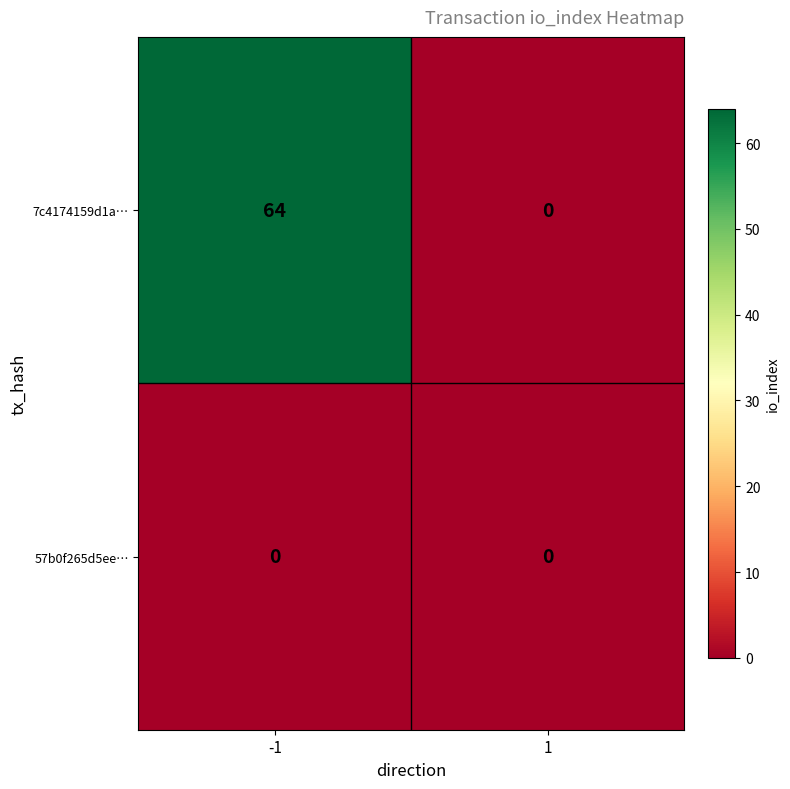

Which series has the largest range (max minus min)?

7c4174159d1a…